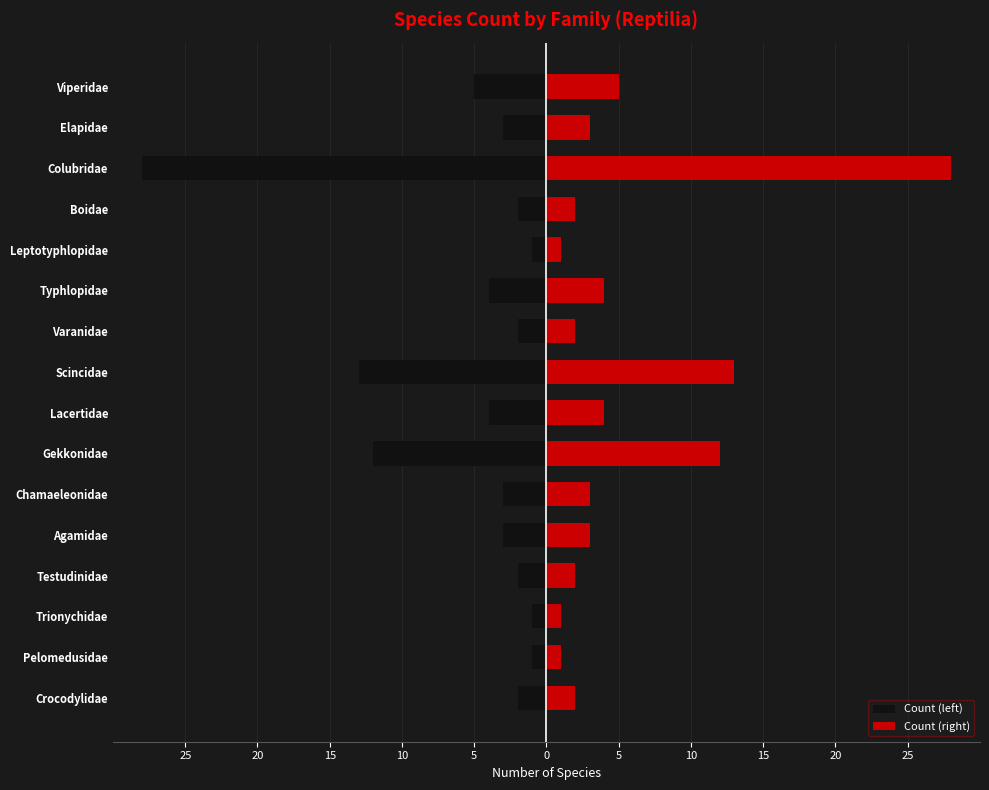

Which series has the largest total across all categories?

Count (right)